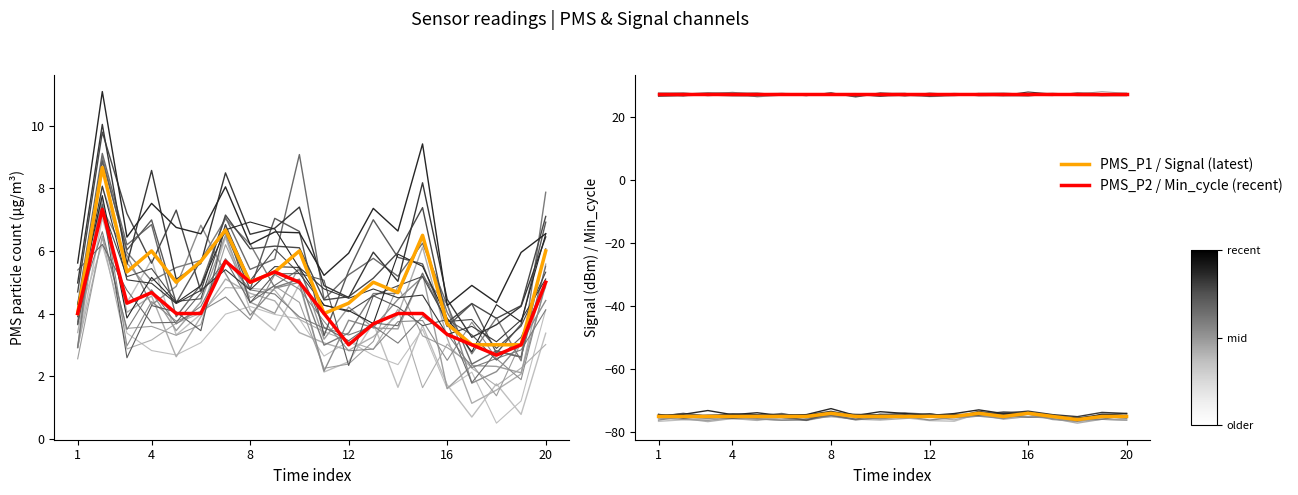

What is the smallest value displayed?

-76.0